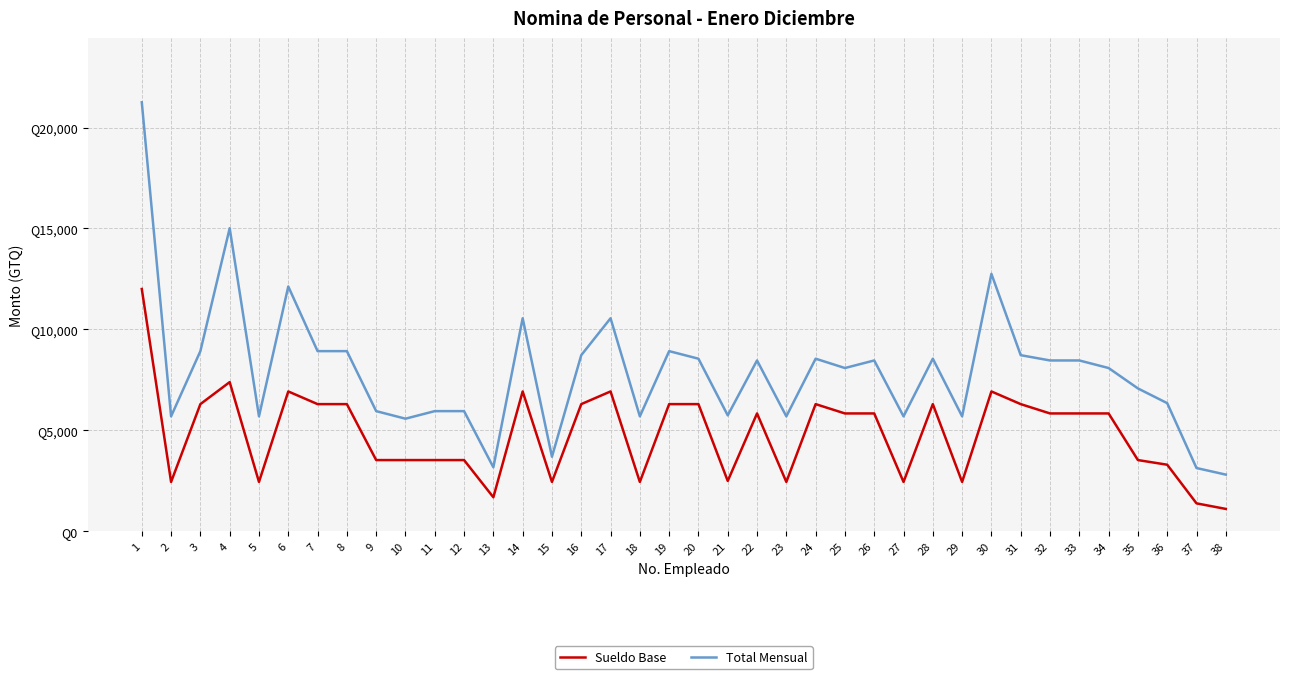

True or false: Total Mensual and Sueldo Base cross at least once.

False